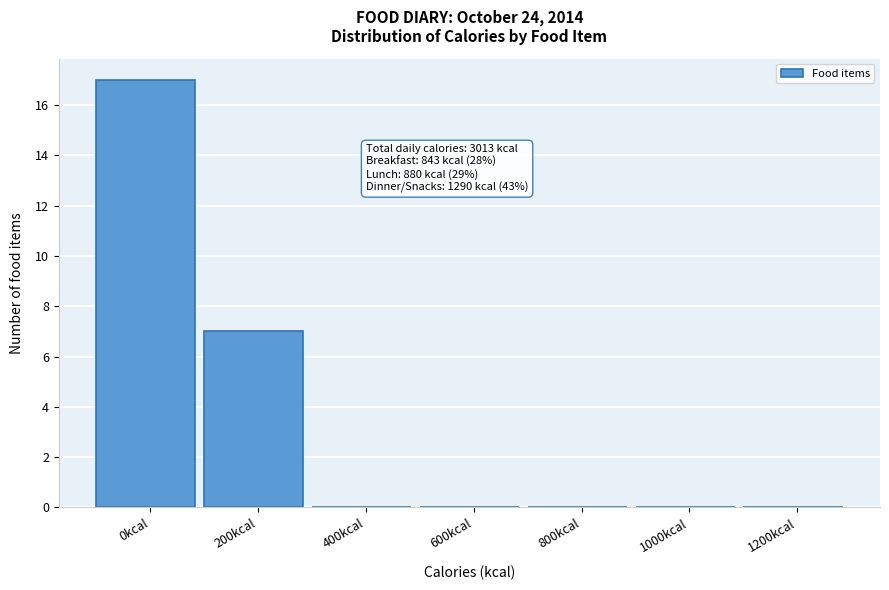

Reading left to right, extract all data points from this chart.

0kcal=17	200kcal=7	400kcal=0	600kcal=0	800kcal=0	1000kcal=0	1200kcal=0